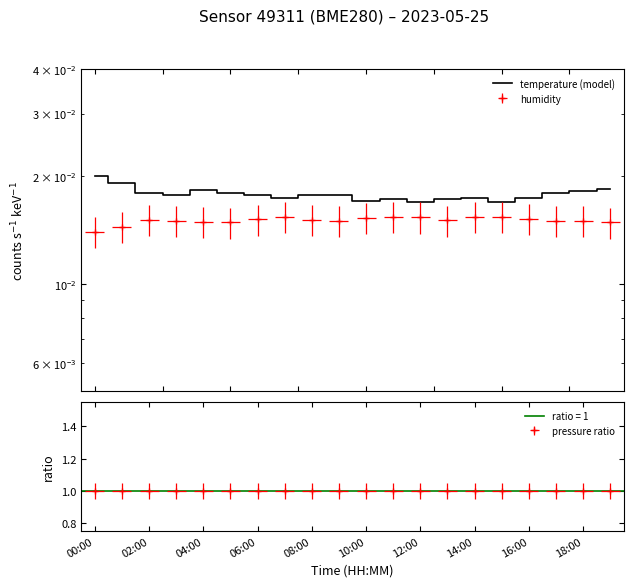

The value at 14:00 is 0.0. True or false?

False